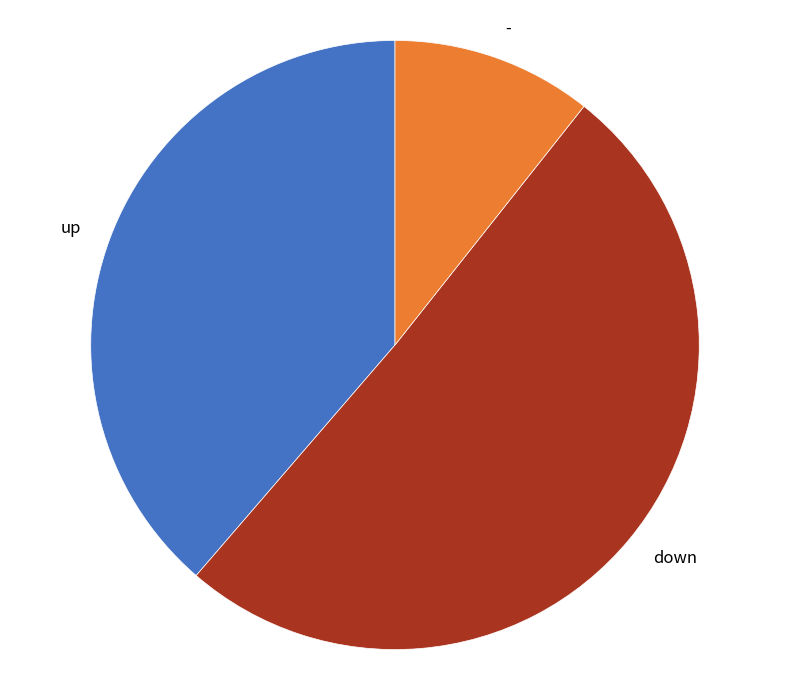

Between - and down, which is larger?

down